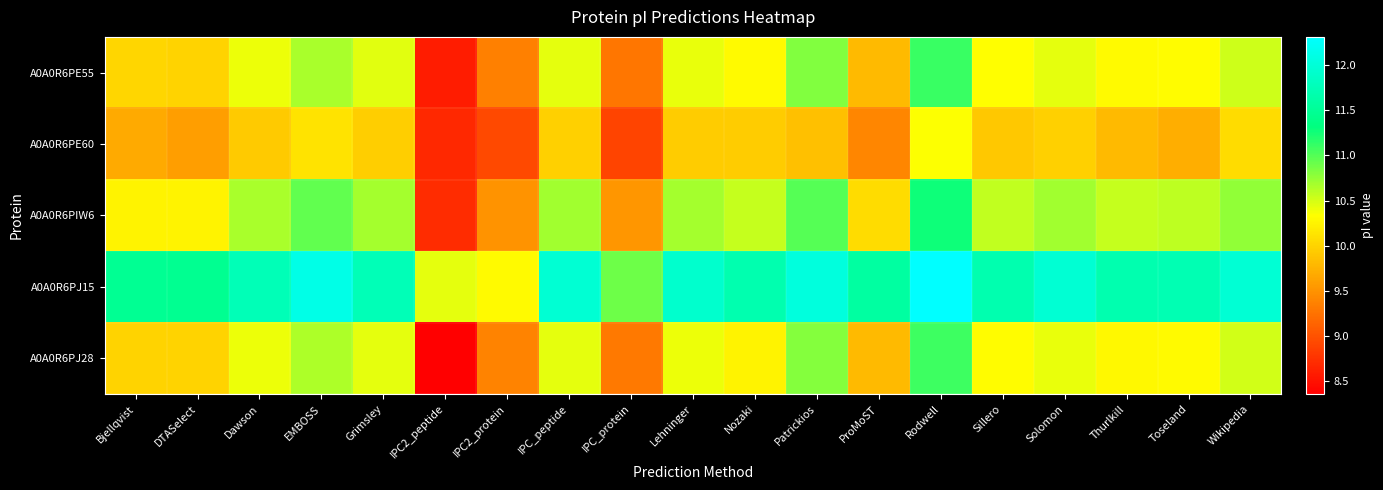

Which series has the largest total across all categories?

A0A0R6PJ15